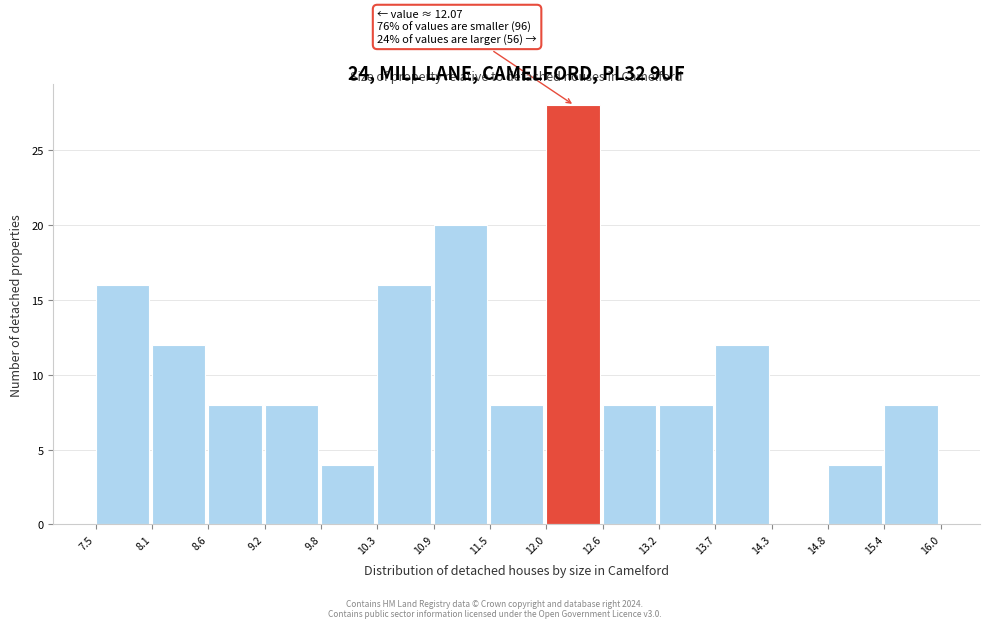

Over which range of the x-axis is the bar tallest?

12.0 to 12.6